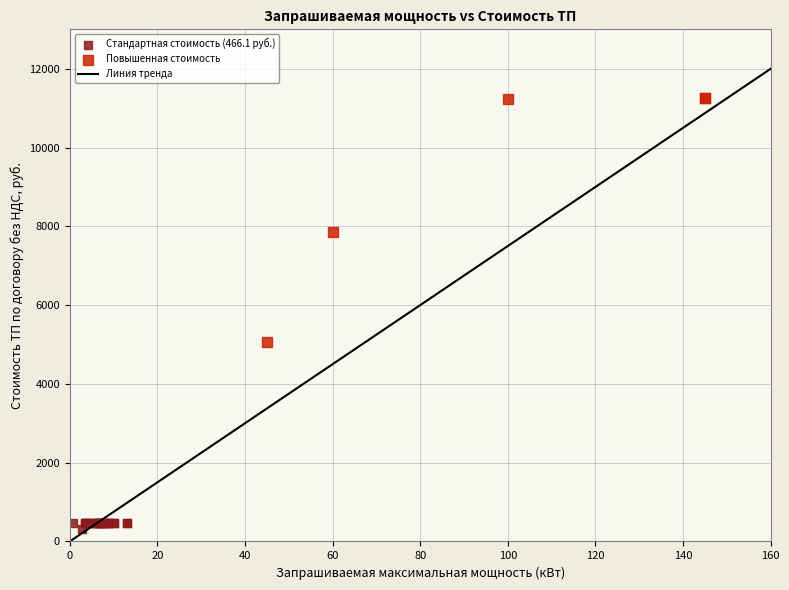

Which series contains the highest Y value?

Повышенная стоимость